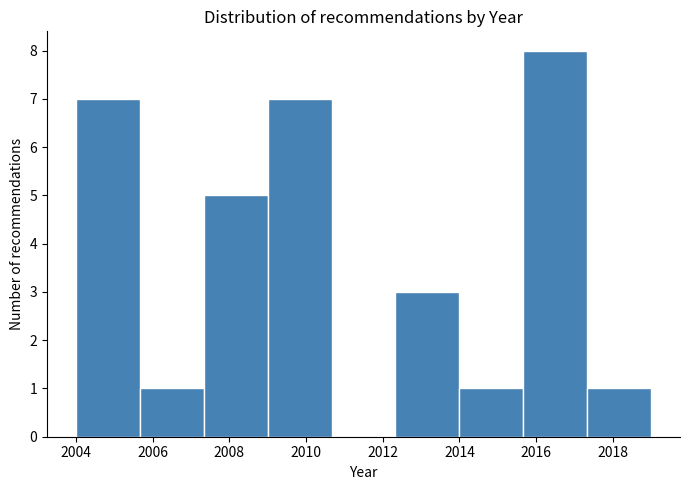

Over which range of the x-axis is the bar tallest?

2015.6 to 2017.4